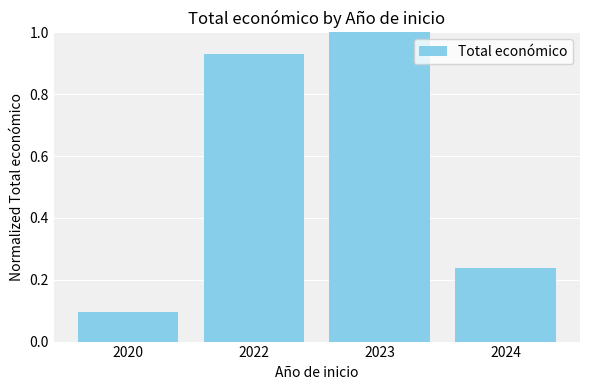

At which category does the chart reach its peak across all series?

2023